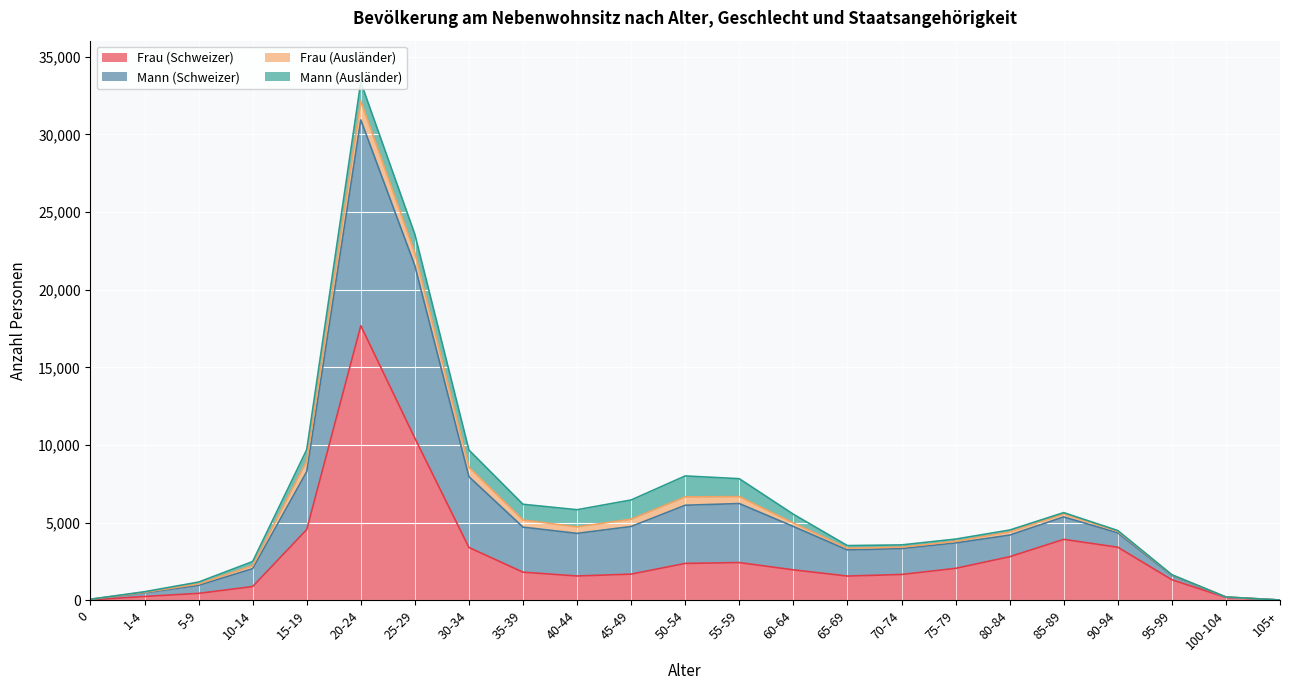

What is the sum of all Frau (Schweizer) values?

66289